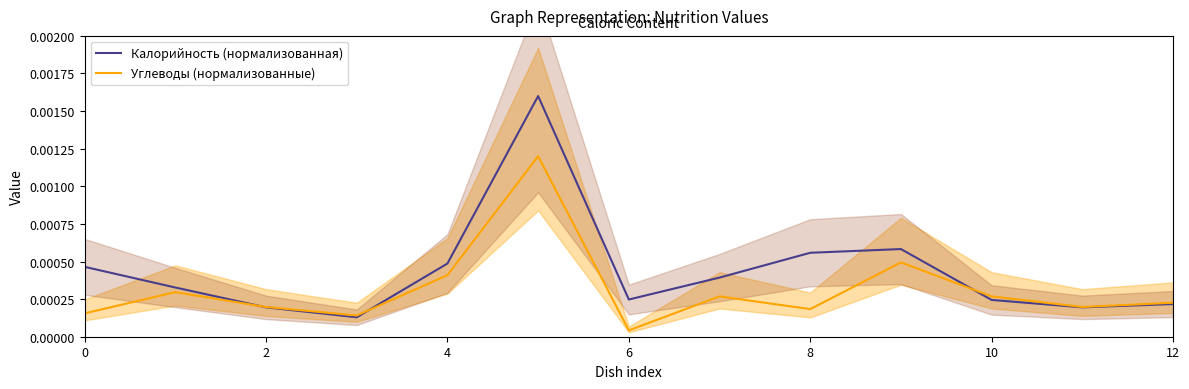

List the series in order of their overall mean, lowest first.

Углеводы (нормализованные), Калорийность (нормализованная)